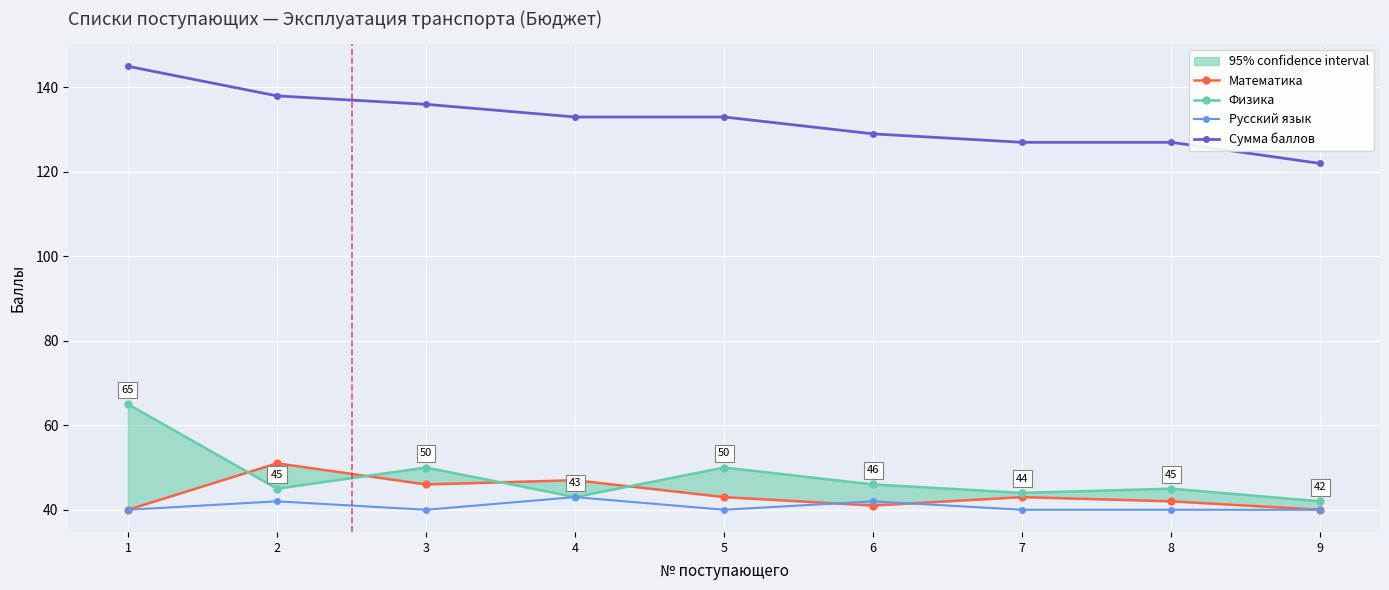

The value of Математика at 6 is 67. True or false?

False